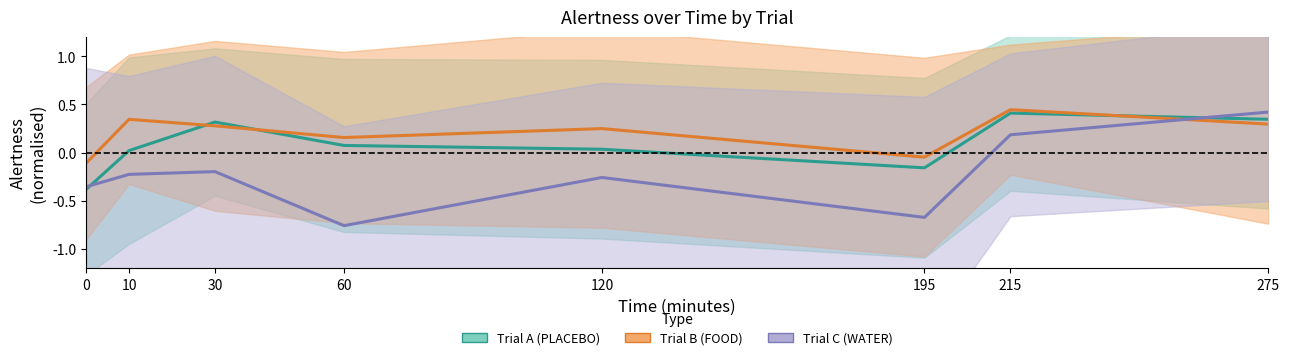

How many interior local peaks does the Trial B (FOOD) MEAN series have?

3